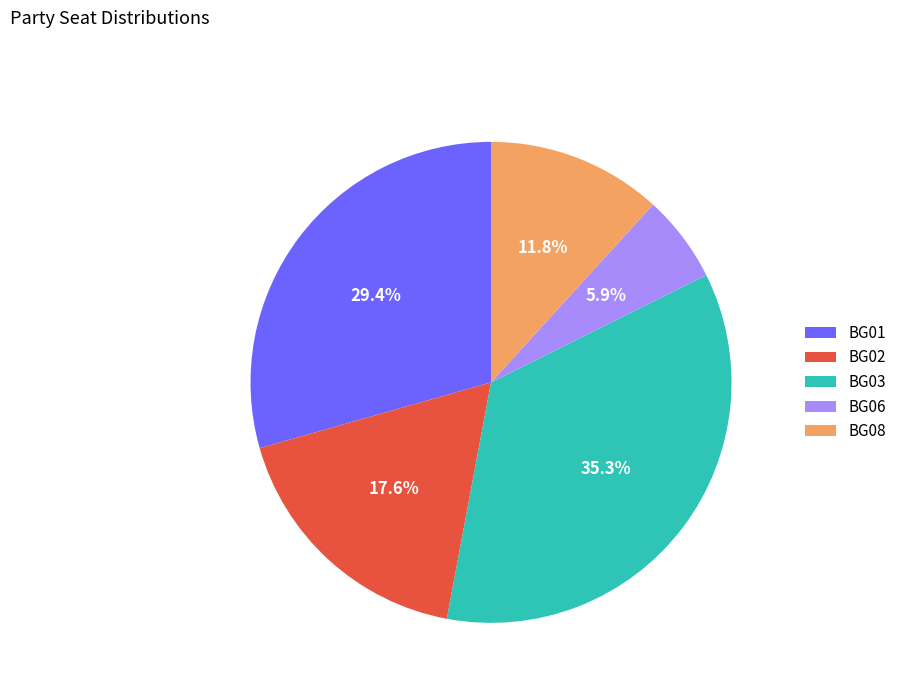

To the nearest percent, what is the average slice percentage?

20%